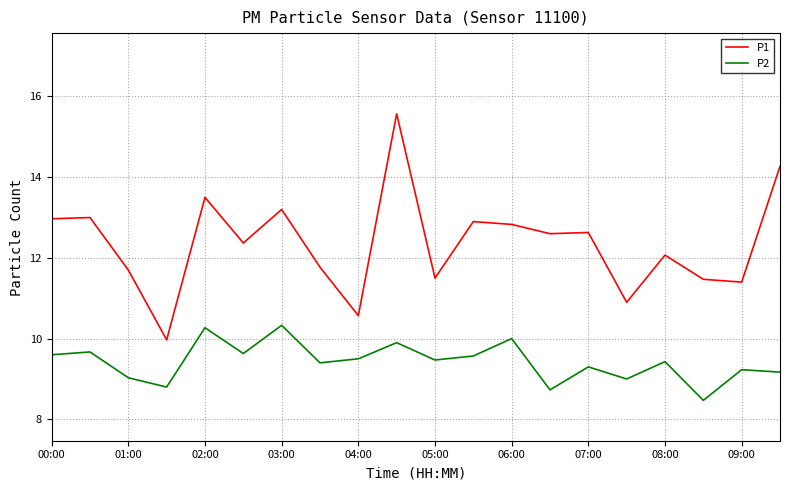

What is the smallest value displayed?

8.5